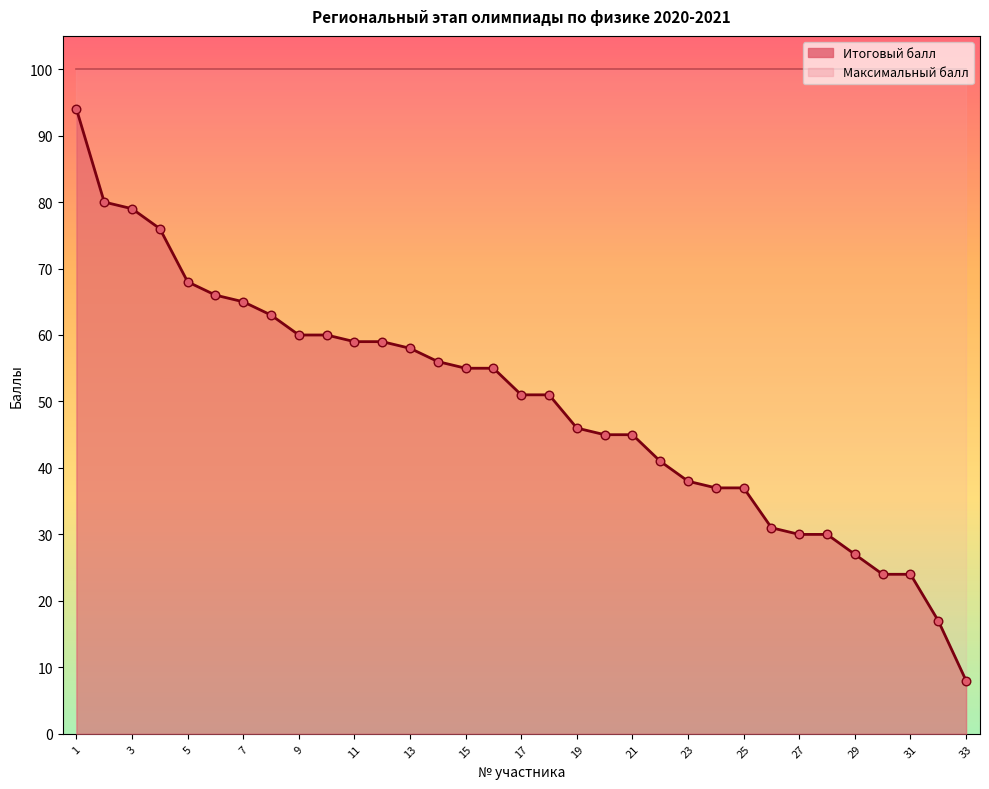

What is the ratio of the value at 5 to the value at 28?

2.3